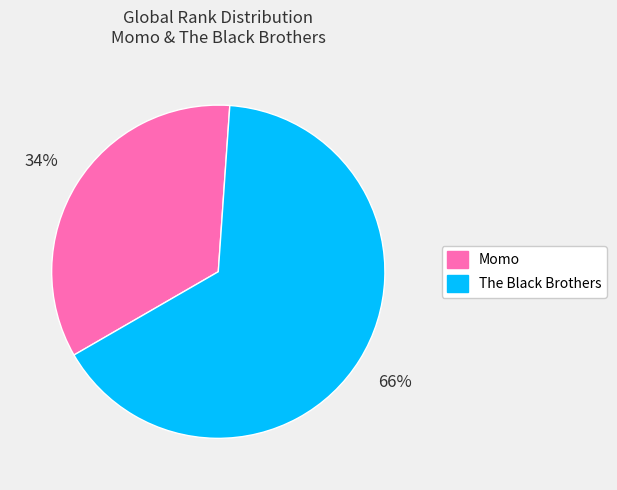

What percentage is the Momo slice, to the nearest percent?

34%